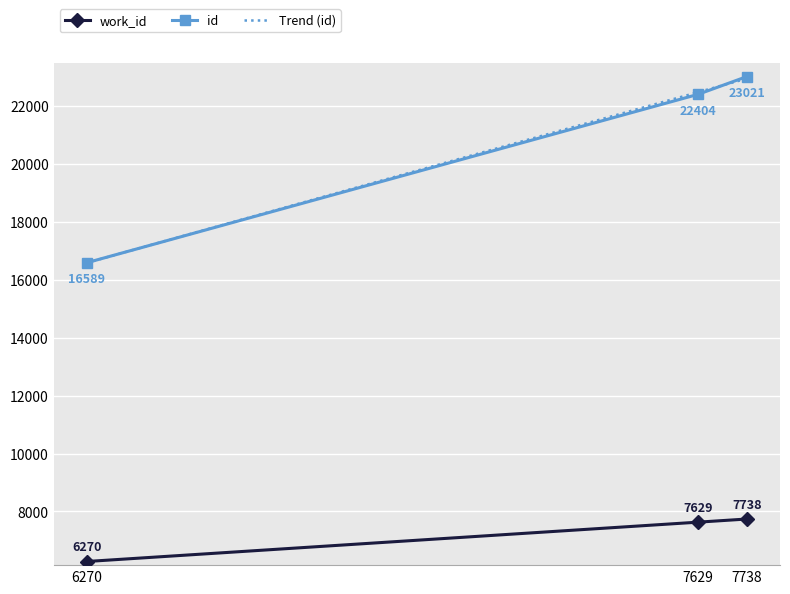

How many distinct data groups are displayed?

3